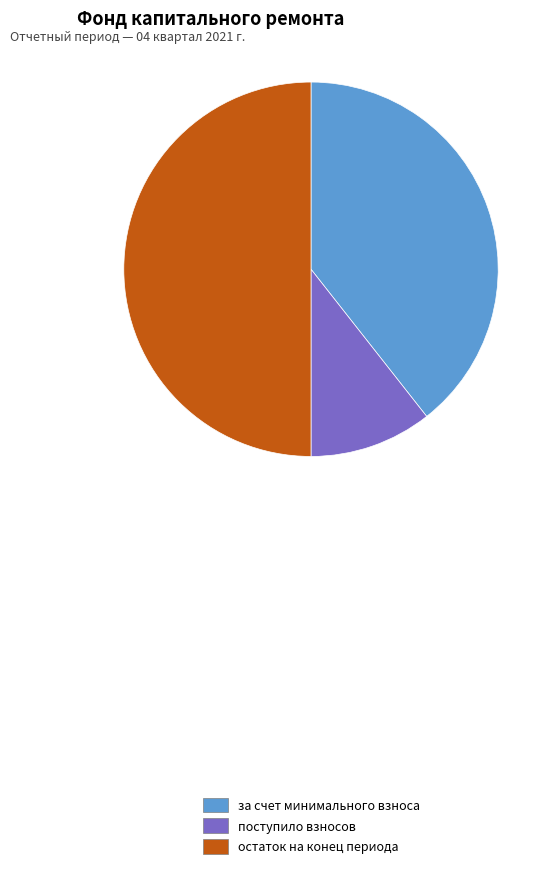

Is за счет минимального взноса the majority of the pie?

No